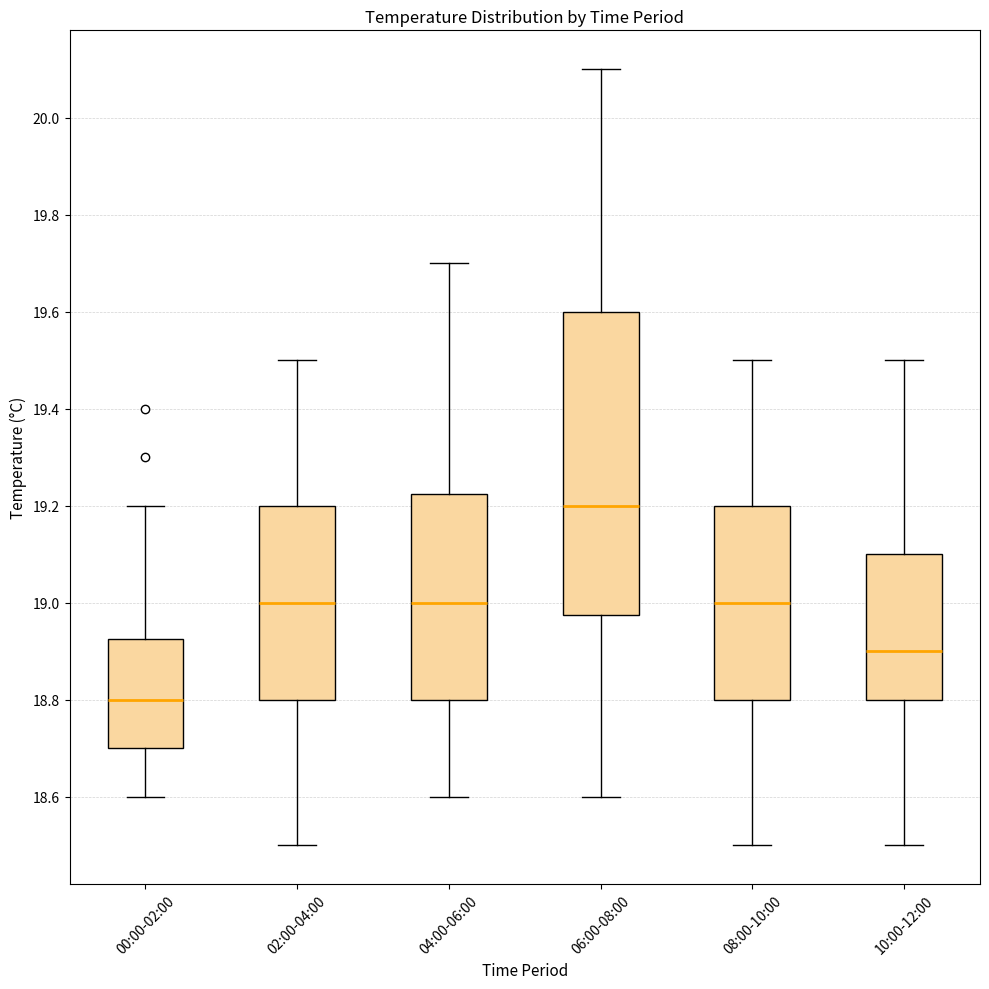

Where does the upper whisker of the box for 04:00-06:00 end on the y-axis? The values are not printed on the chart, so give them approximately, as read against the axis.

19.70